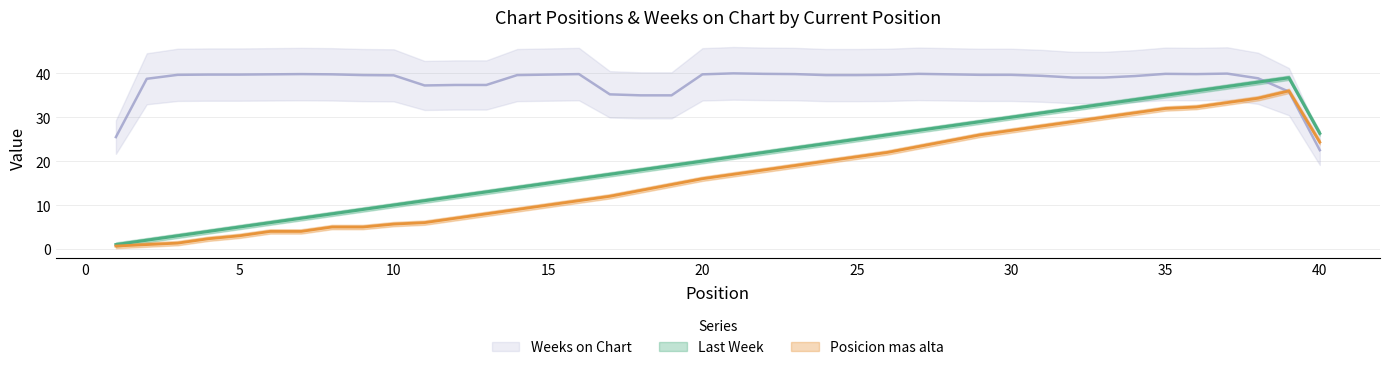

What value does the Posicion mas alta series have at 9?

5.0